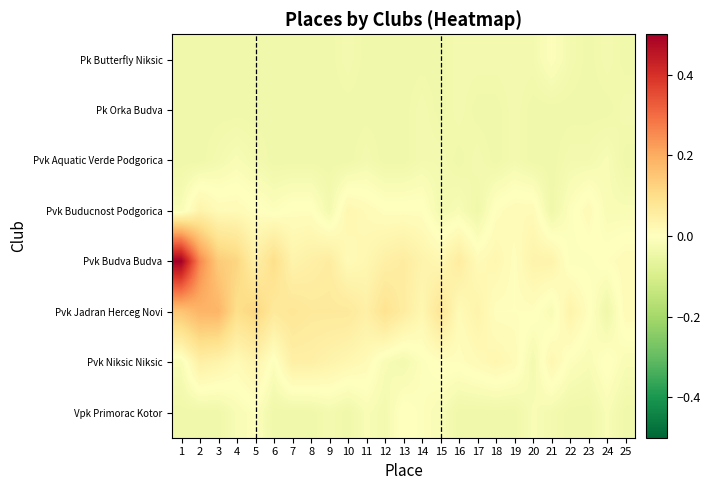

What is the greatest value displayed?

0.5